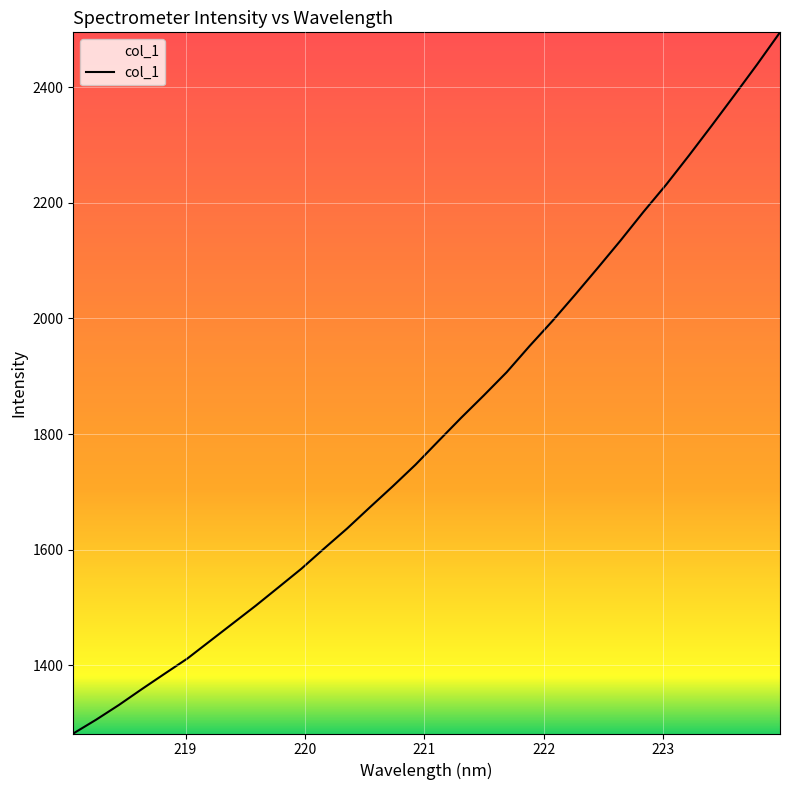

What is the smallest value displayed?

1281.7